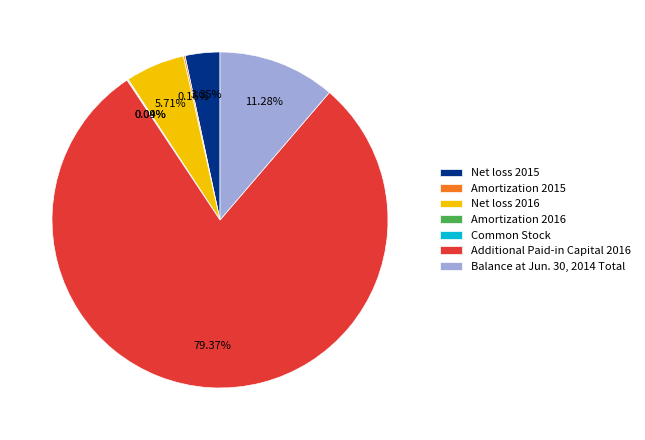

Which has a higher value, Balance at Jun. 30, 2014 Total or Net loss 2016?

Balance at Jun. 30, 2014 Total